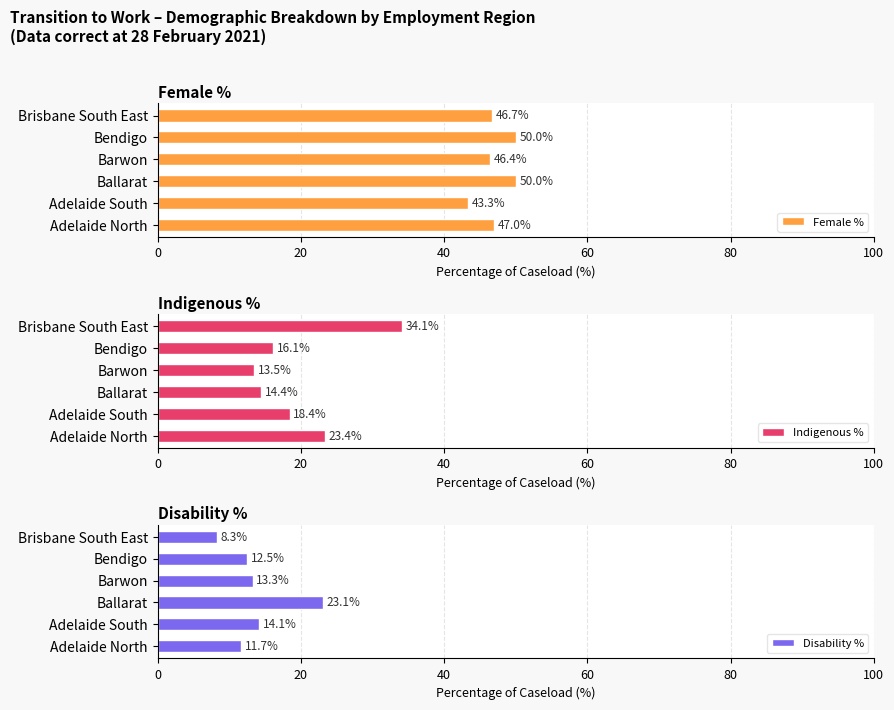

Where is Disability % nearest to the value 15?

Adelaide South